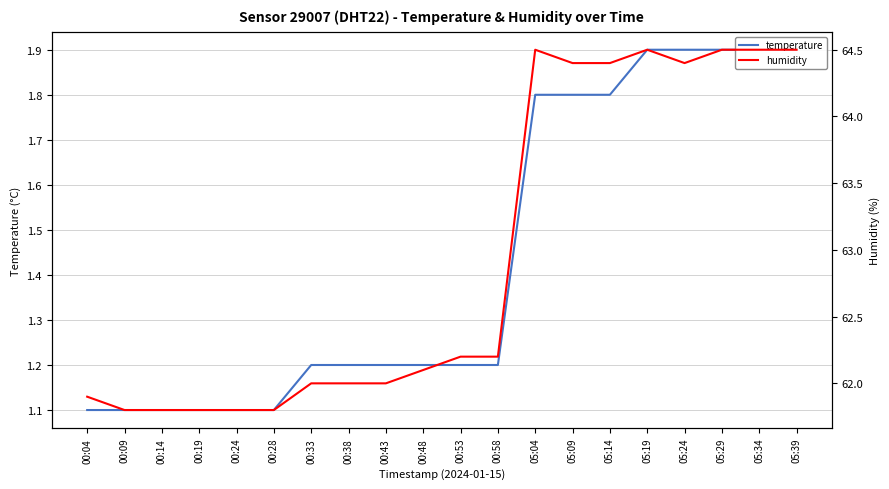

Which label corresponds to the smallest value in the chart?

00:04